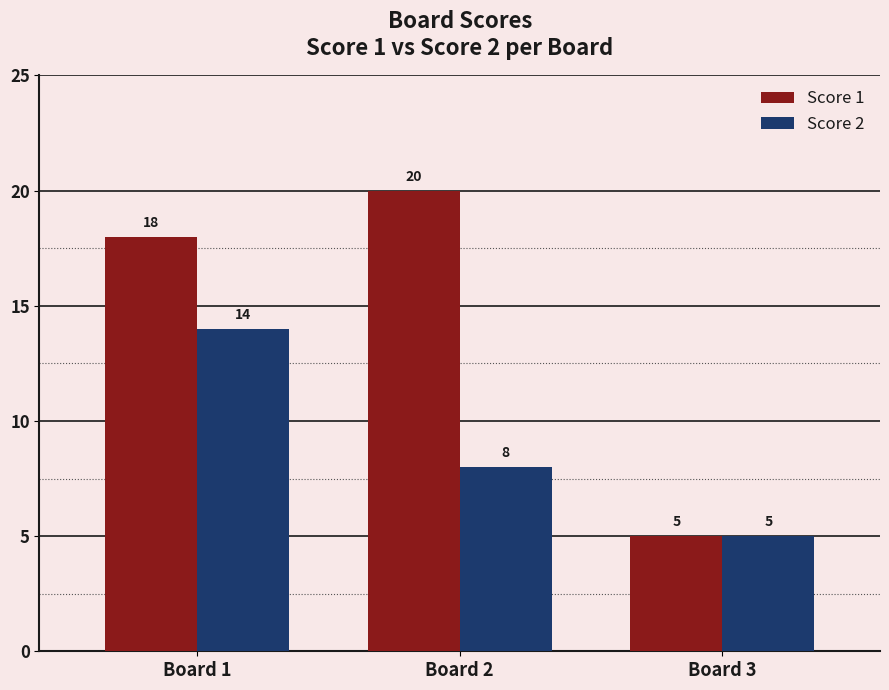

At Board 1, list the series in order from largest to smallest.

Score 1, Score 2